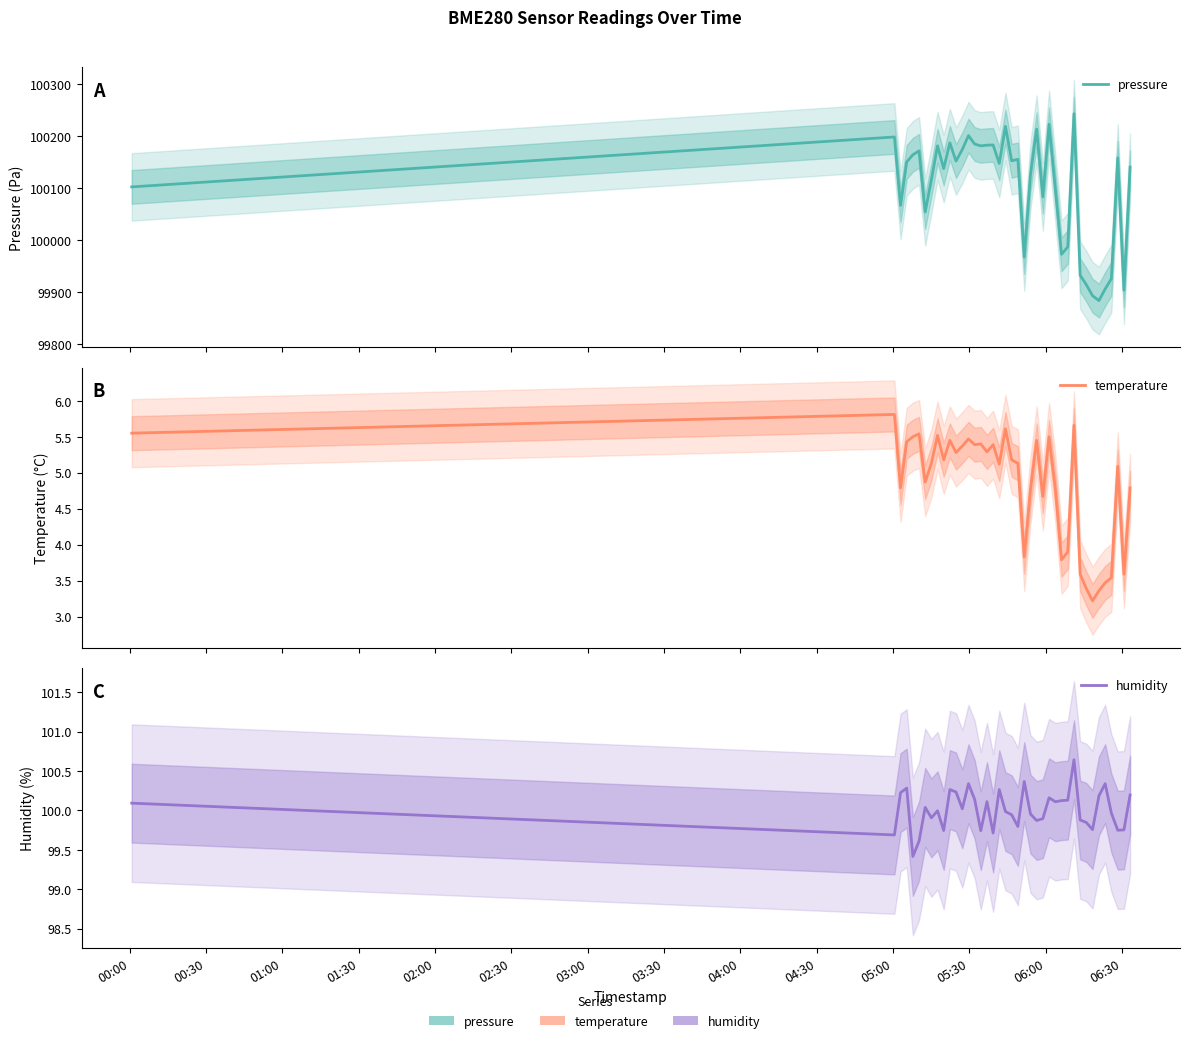

What is the value of the humidity point at the 12th from the left?

100.2